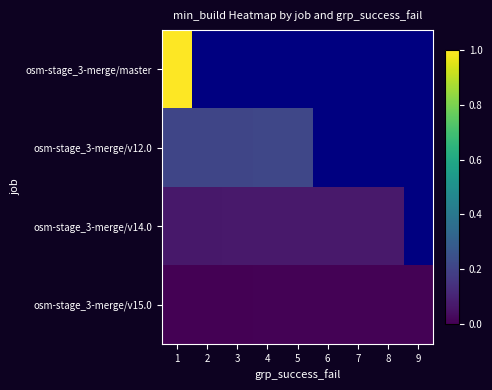

What is the greatest value displayed?

1.0